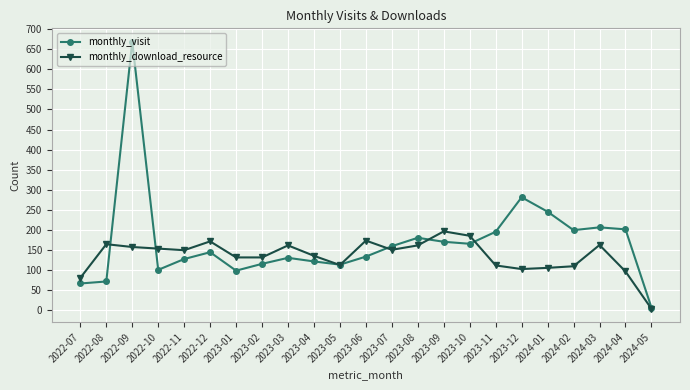

What is the maximum value shown in the chart?

669